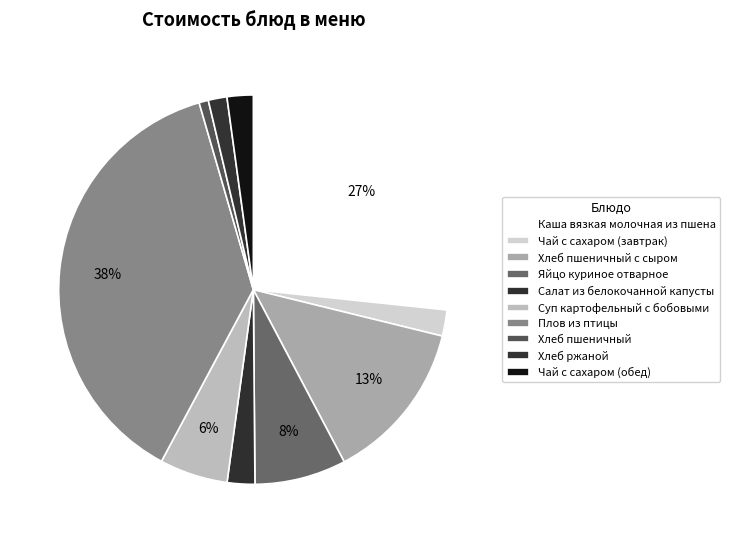

Which slice is the smallest?

Хлеб пшеничный